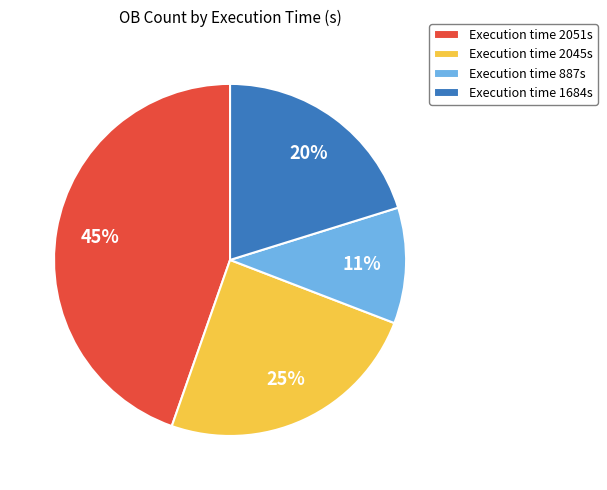

To the nearest percent, what is the difference between the Execution time 887s and Execution time 2051s slice percentages?

34%